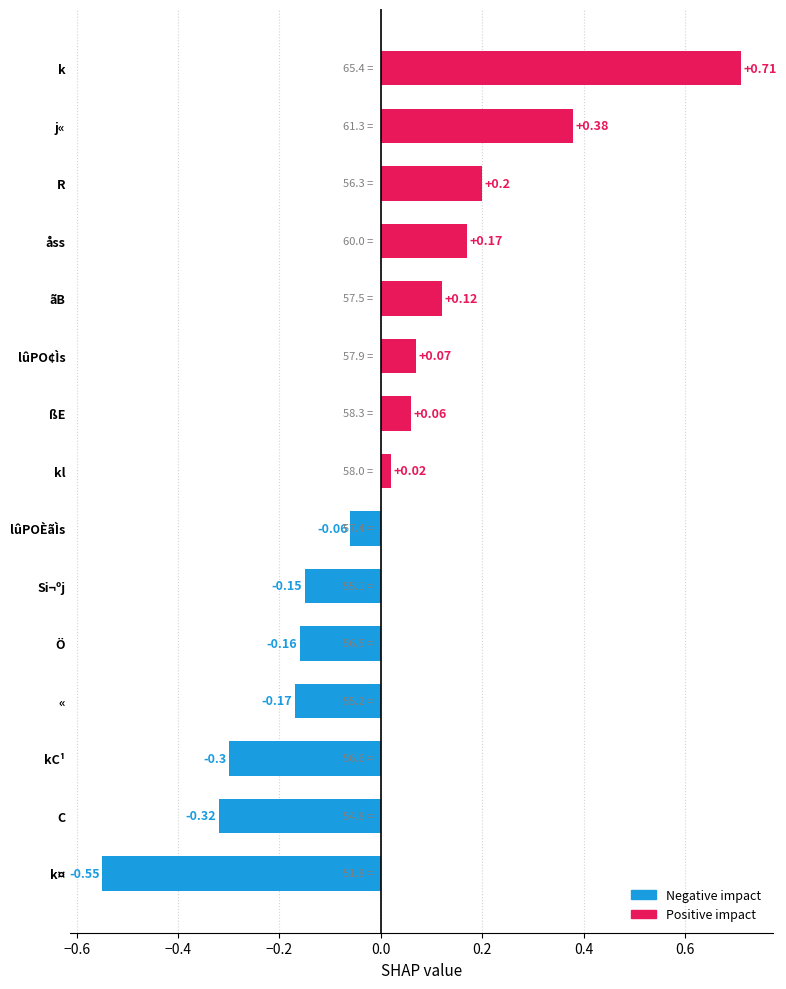

List the labels in order of value, largest first.

k, j«, R, åss, ãB, lûPO¢Ìs, ßE, kl, lûPOÈãÌs, Si¬ºj, Ö, «, kC¹, C, k¤